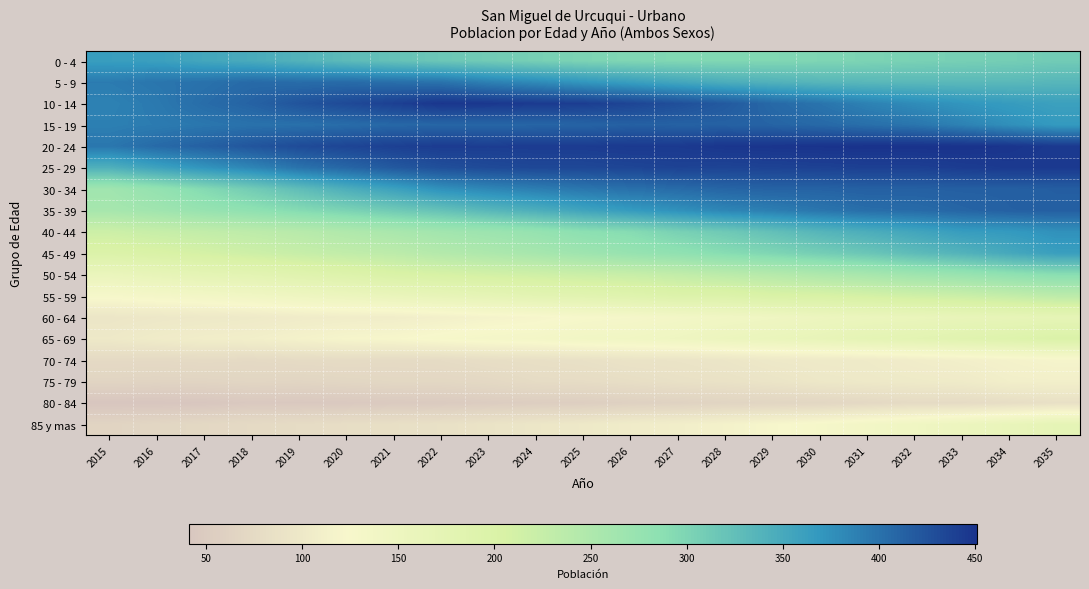

Rank the series at 2031 from highest to lowest value.

20 - 24, 25 - 29, 30 - 34, 35 - 39, 15 - 19, 10 - 14, 40 - 44, 5 - 9, 45 - 49, 0 - 4, 50 - 54, 55 - 59, 65 - 69, 60 - 64, 85 y mas, 70 - 74, 75 - 79, 80 - 84